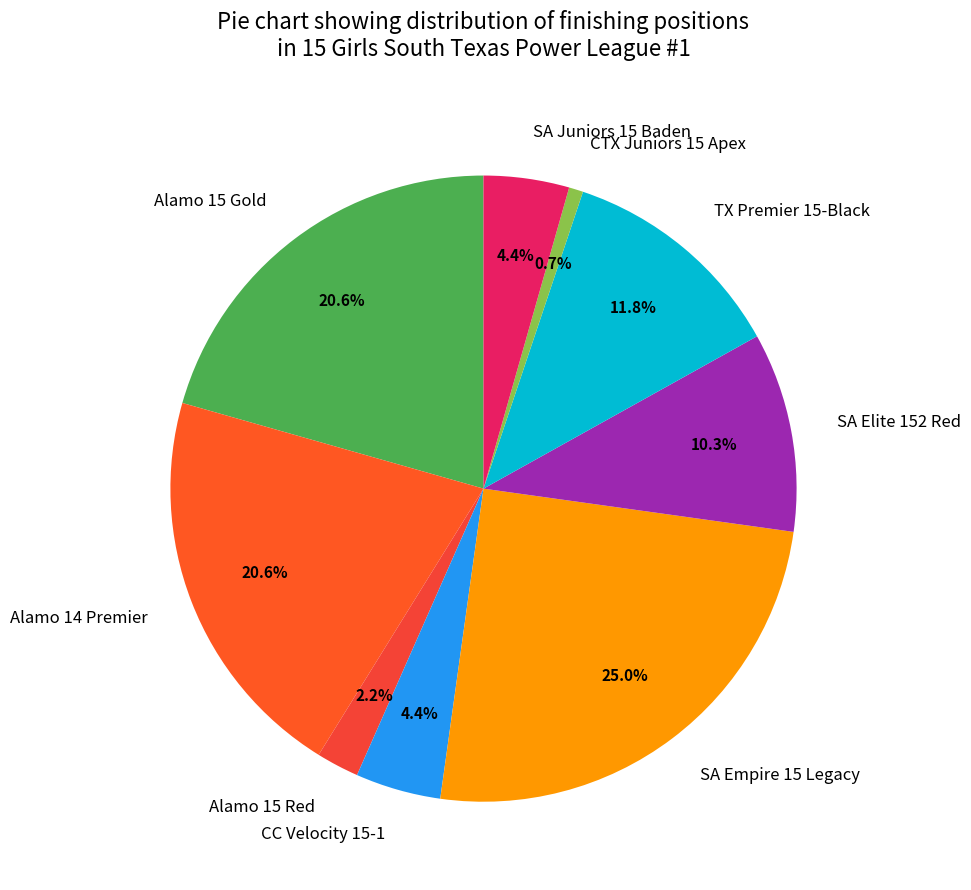

Count the number of slices in the pie.

9